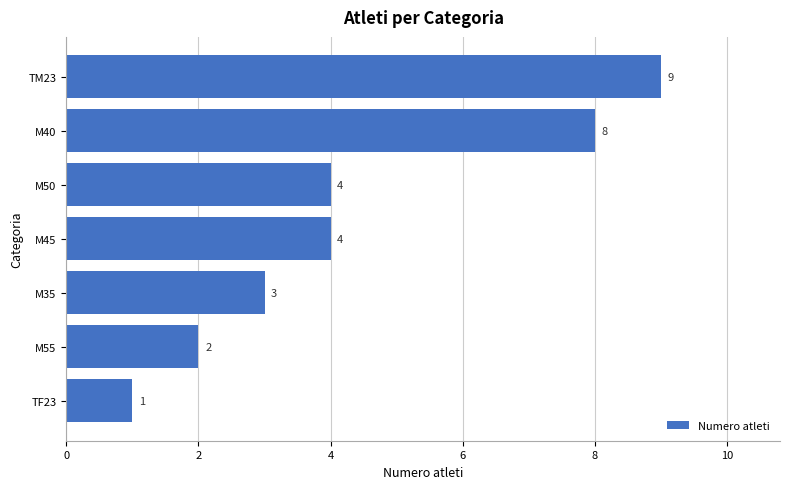

Which label corresponds to the largest value in the chart?

TM23